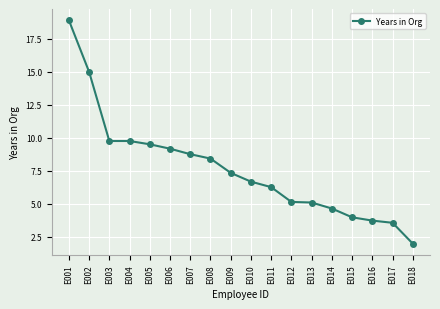

At which label does the data first exceed 7?

E001